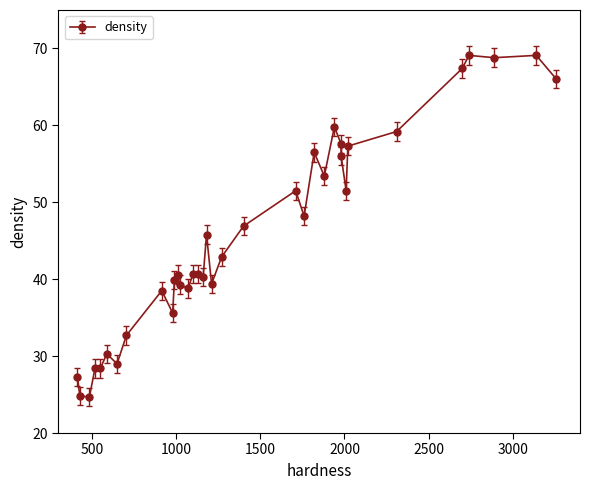

Is it true that the value at 484 is 42.5?

False